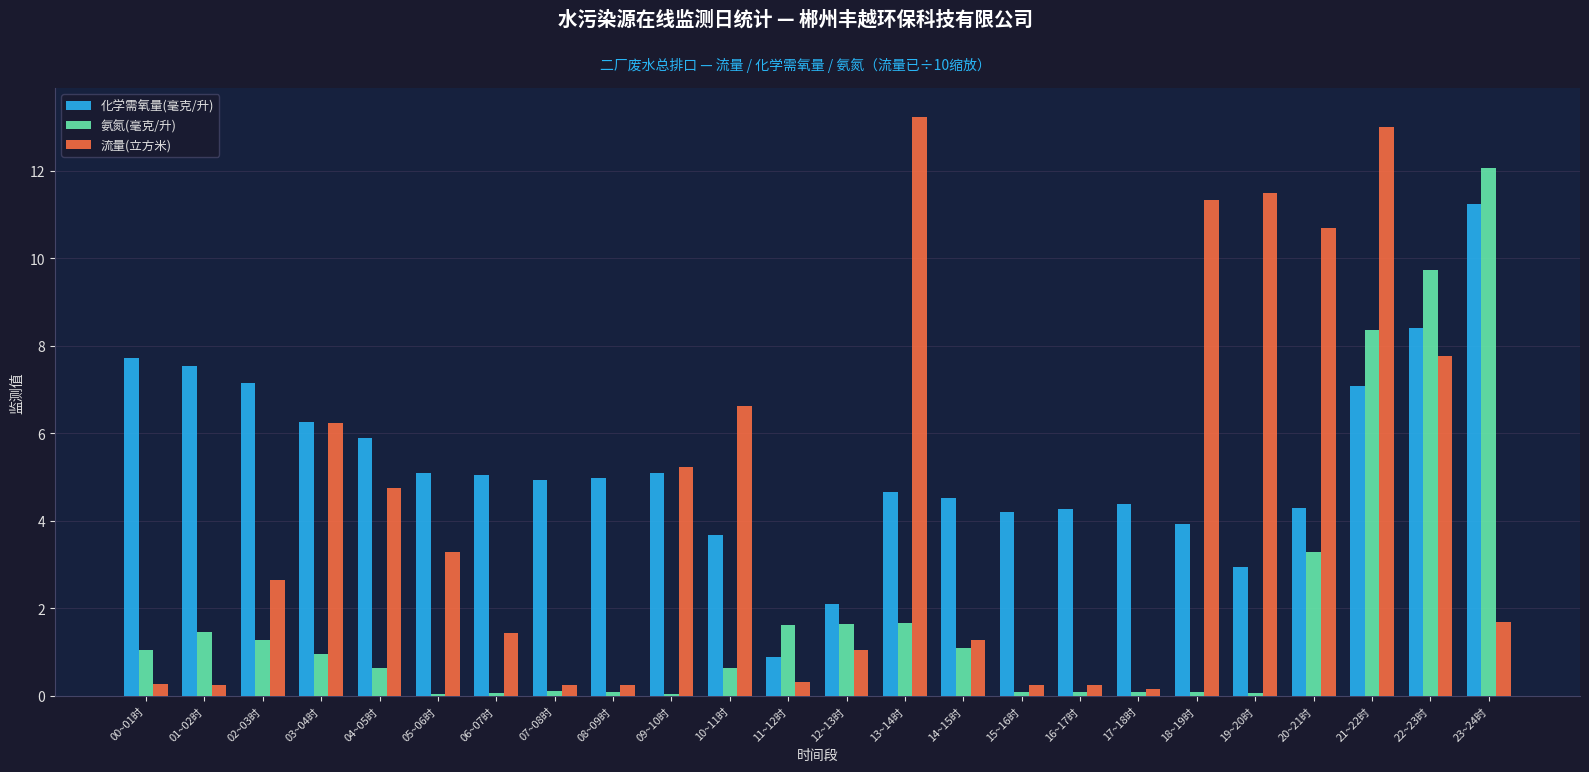

True or false: 化学需氧量(毫克/升) has a value of 7.1 at 02~03时.

True